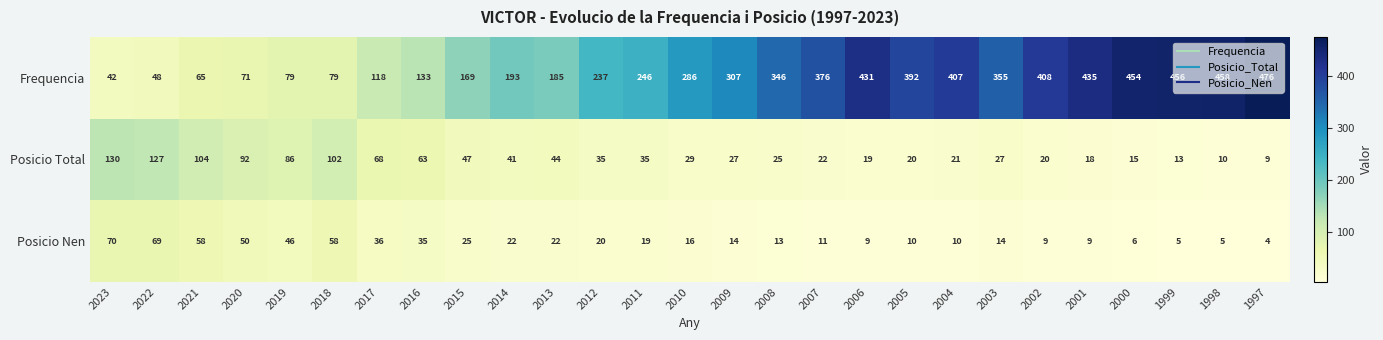

What is the total value across all series at 2020?

213